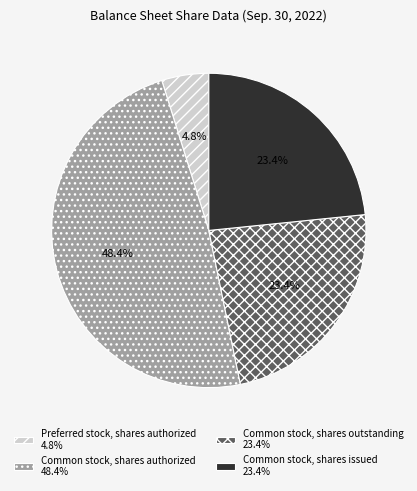

Which has a higher value, Preferred stock, shares authorized or Common stock, shares issued?

Common stock, shares issued